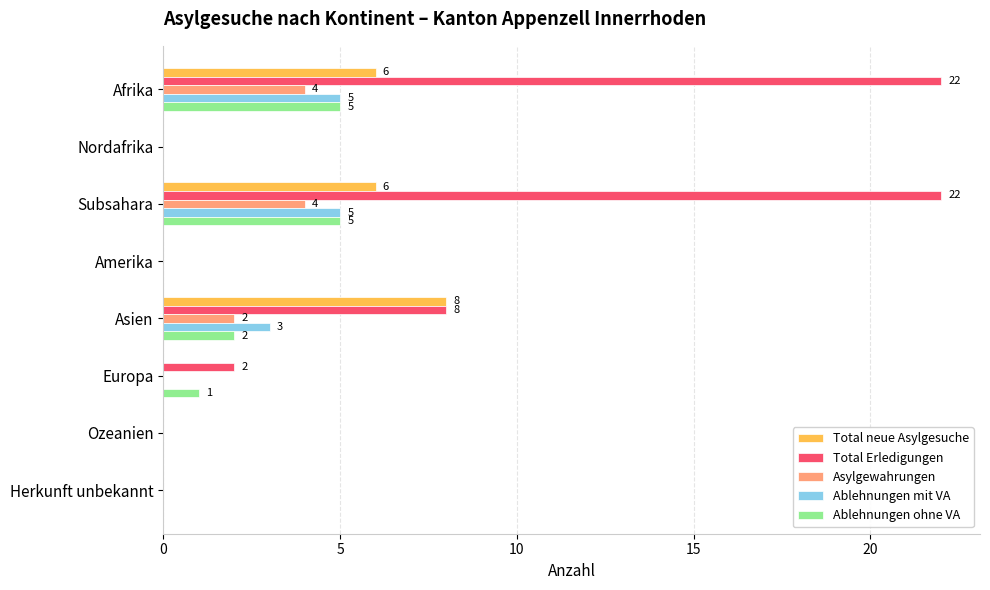

Count the number of categories in the chart.

8